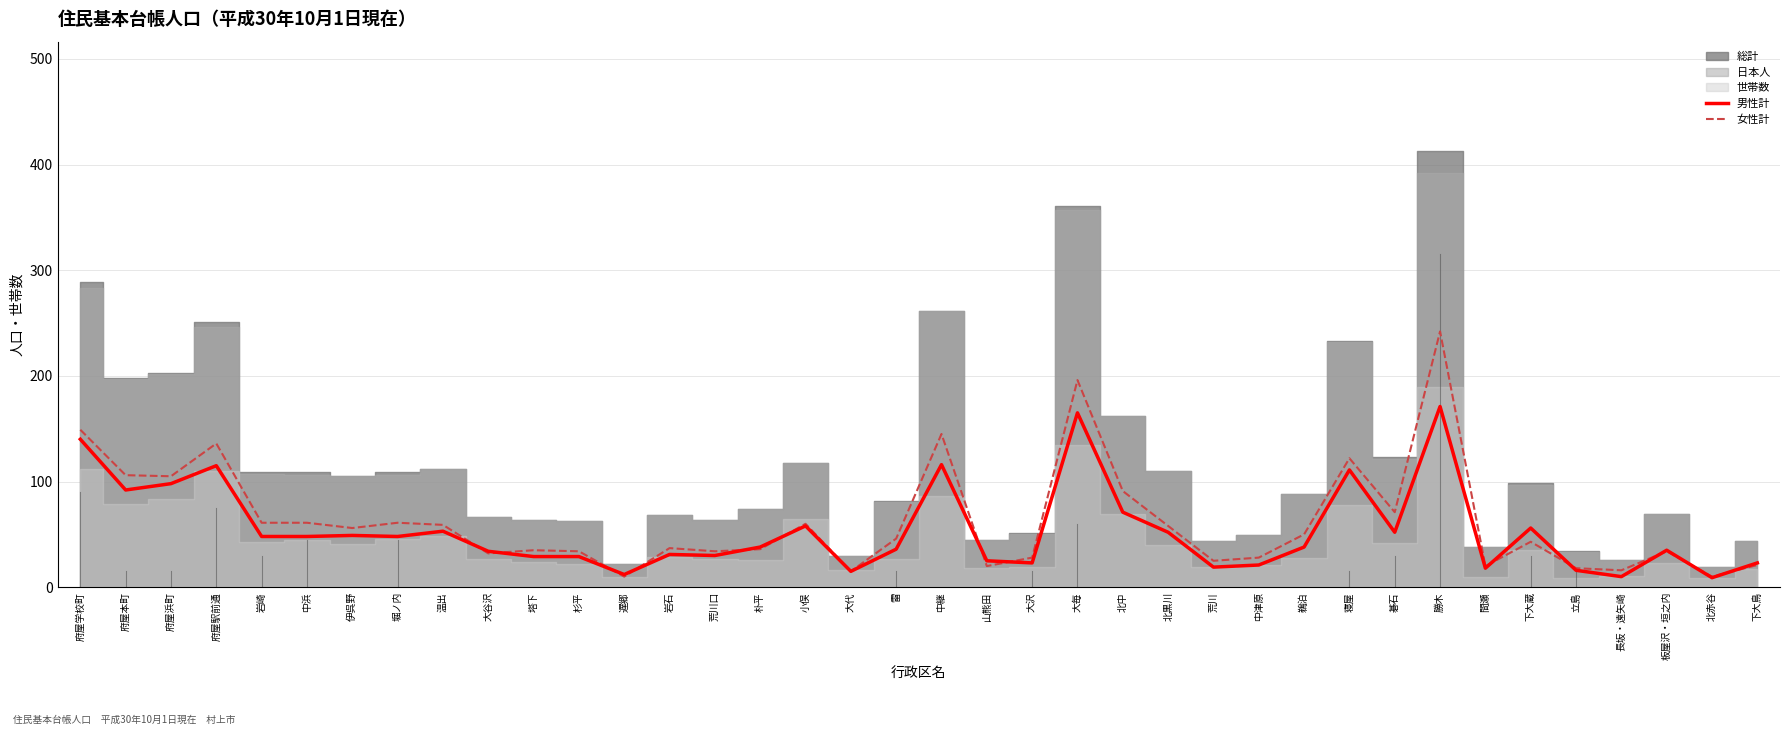

The value of 女性計 at 温出 is 59. True or false?

True